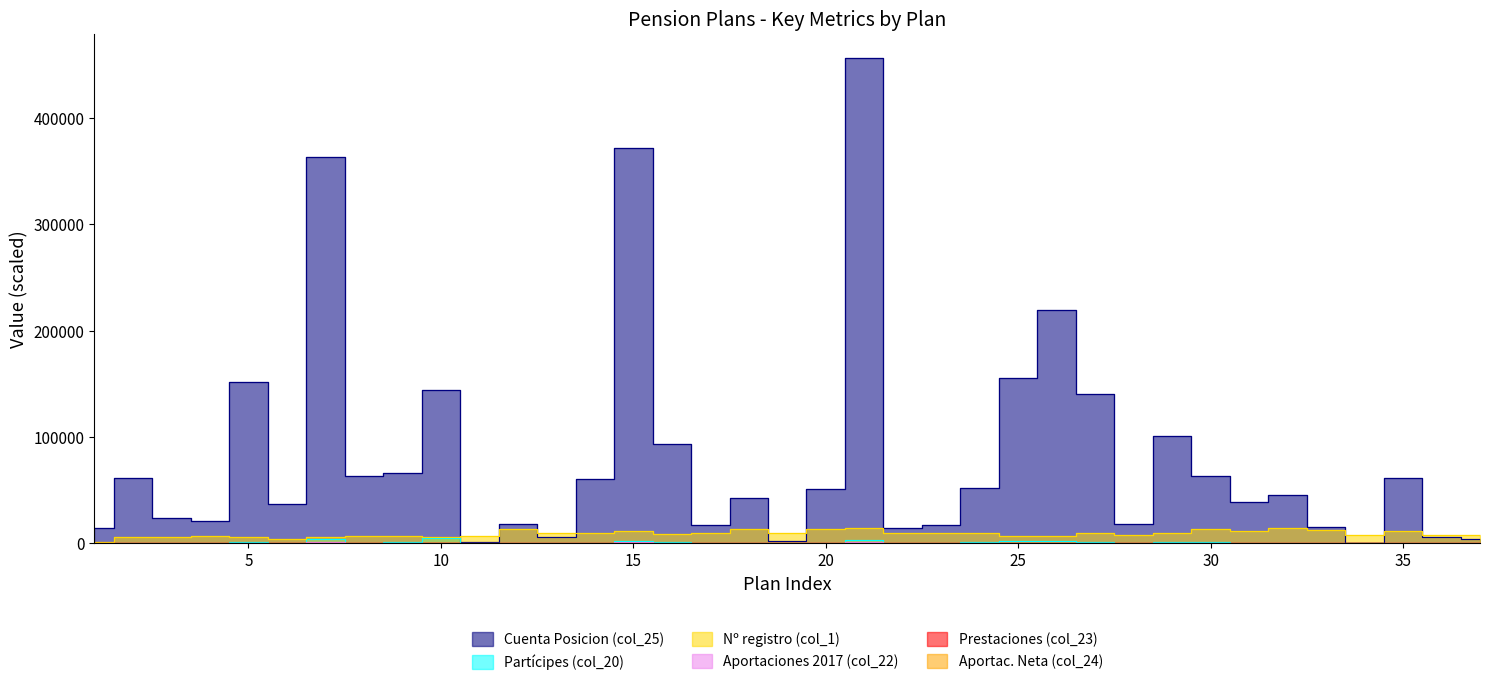

Reading left to right, what are all the values shown in this chart?

Cuenta Posicion (col_25): 1=14158.0	2=61124.0	3=23473.0	4=21191.0	5=152033.0	6=36542.0	7=363306.0	8=63017.0	9=65526.0	10=144148.0	11=726.0	12=18191.0	13=6148.0	14=60433.0	15=371534.0	16=93341.0	17=17468.0	18=42234.0	19=1942.0	20=50480.0	21=456477.0	22=14180.0	23=17044.0	24=51633.0	25=155149.0	26=219529.0	27=140092.0	28=17918.0	29=100474.0	30=63059.0	31=38986.0	32=45149.0	33=14764.0	34=30.0	35=61679.0	36=5920.0	37=3509.0
Partícipes (col_20): 1=178.5	2=304.5	3=59.3	4=410.1	5=1210.7	6=269.1	7=4031.9	8=372.4	9=926.3	10=5085.0	11=1.1	12=162.7	13=43.4	14=399.9	15=1578.6	16=842.3	17=149.7	18=332.0	19=12.7	20=340.5	21=2437.4	22=136.3	23=213.5	24=598.6	25=1555.6	26=2081.7	27=697.9	28=248.2	29=728.4	30=690.6	31=383.7	32=389.7	33=70.1	34=0.8	35=326.0	36=64.8	37=117.6
Nº registro (col_1): 1=675.0	2=5555.0	3=5875.0	4=6440.0	5=5900.0	6=3920.0	7=6135.0	8=6485.0	9=6425.0	10=6155.0	11=6820.0	12=13315.0	13=9395.0	14=9105.0	15=11235.0	16=8965.0	17=9255.0	18=13380.0	19=9215.0	20=13210.0	21=14490.0	22=9545.0	23=9500.0	24=9300.0	25=6840.0	26=6920.0	27=9820.0	28=7740.0	29=9905.0	30=13105.0	31=11330.0	32=14095.0	33=12705.0	34=7315.0	35=11285.0	36=7550.0	37=7640.0
Aportaciones 2017 (col_22): 1=37.5	2=178.6	3=0.0	4=49.6	5=247.2	6=92.8	7=756.8	8=153.1	9=201.4	10=291.2	11=0.0	12=68.0	13=19.2	14=144.1	15=709.5	16=305.9	17=39.5	18=122.5	19=3.1	20=140.6	21=641.9	22=40.8	23=59.0	24=209.5	25=459.9	26=395.1	27=233.8	28=40.6	29=336.4	30=260.9	31=119.5	32=157.7	33=24.6	34=0.0	35=129.2	36=129.4	37=2.8
Prestaciones (col_23): 1=0.8	2=1.2	3=0.0	4=0.7	5=0.0	6=0.1	7=8.4	8=0.3	9=0.5	10=68.2	11=0.0	12=0.1	13=0.0	14=0.6	15=2.0	16=2.2	17=0.4	18=1.0	19=0.0	20=0.2	21=4.4	22=0.4	23=0.3	24=0.1	25=3.4	26=0.0	27=0.0	28=0.1	29=0.0	30=1.0	31=0.3	32=0.0	33=0.3	34=0.0	35=0.0	36=0.0	37=0.1
Aportac. Neta (col_24): 1=22.2	2=83.0	3=0.0	4=-49.9	5=78.2	6=41.1	7=187.6	8=71.0	9=95.5	10=71.9	11=0.0	12=35.4	13=12.7	14=81.4	15=390.7	16=118.3	17=10.2	18=56.7	19=0.6	20=77.3	21=295.7	22=18.7	23=34.1	24=117.0	25=201.8	26=125.0	27=67.9	28=11.4	29=170.7	30=154.2	31=51.7	32=72.3	33=6.7	34=-1.6	35=67.3	36=49.7	37=-31.3